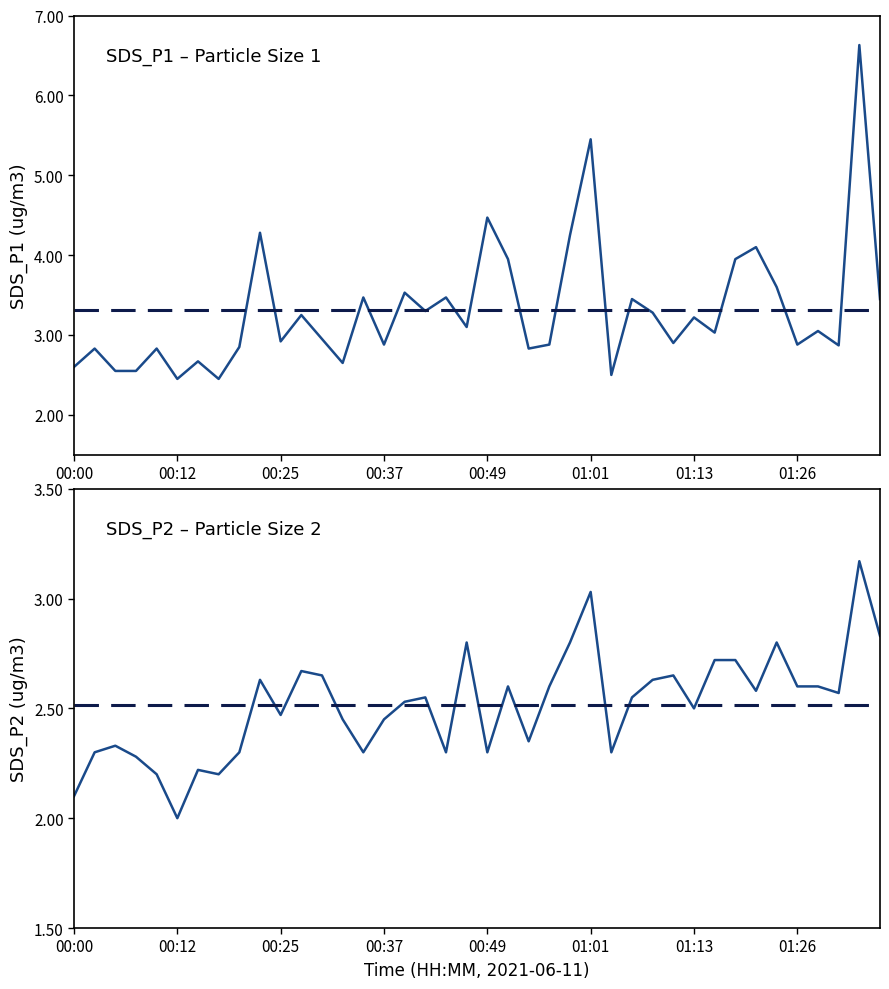

The value of SDS_P1 at 00:10 is 2.8. True or false?

True